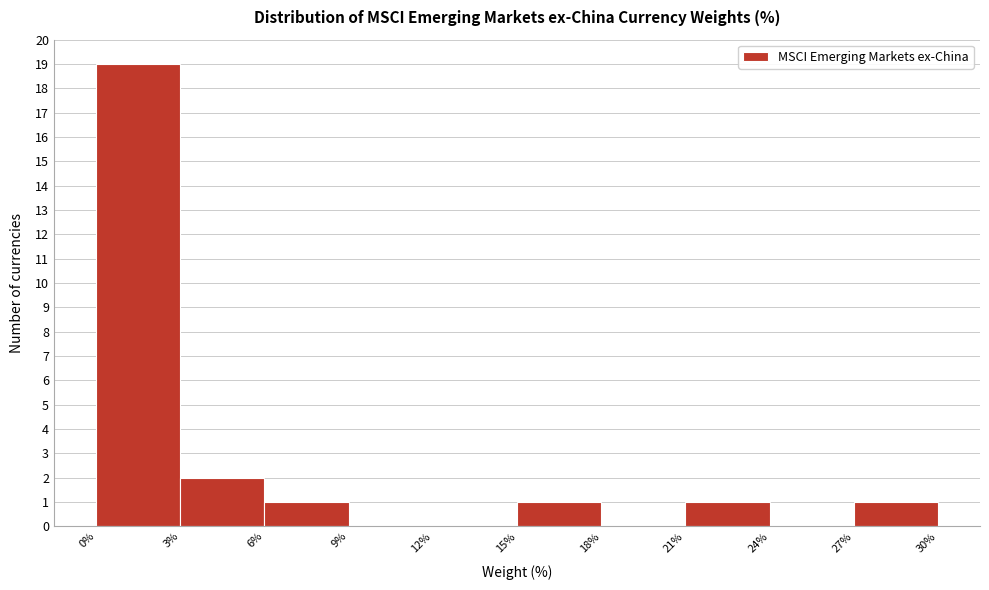

Over which range of the x-axis is the bar tallest?

0% to 3%